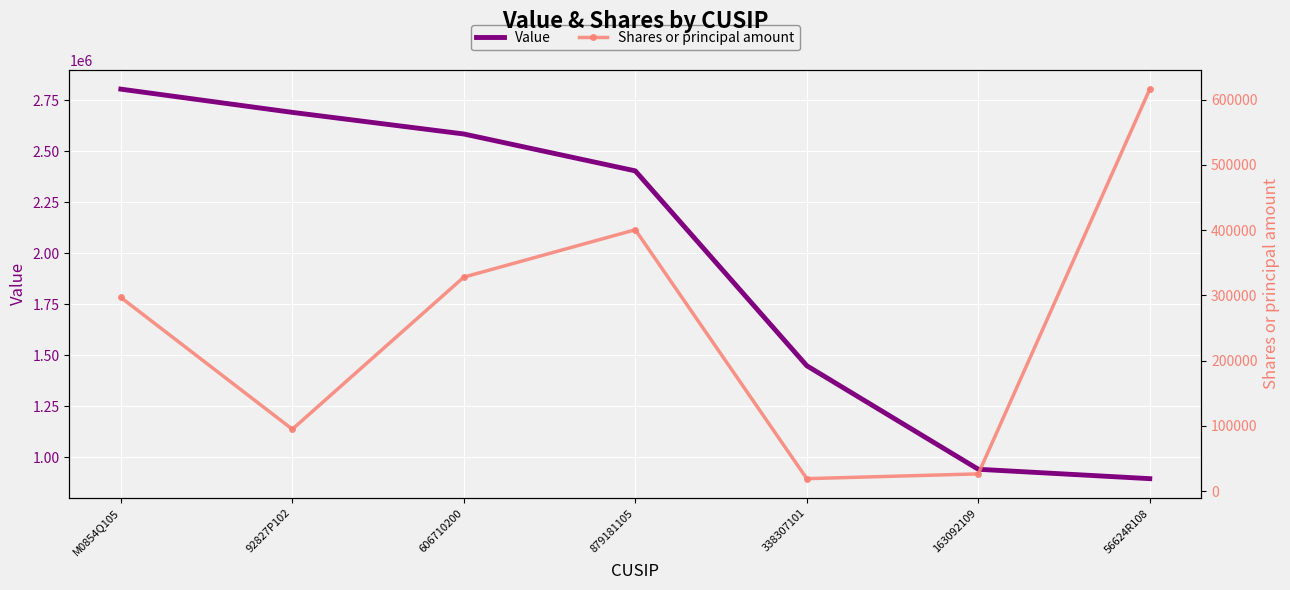

Reading right to left, list all the values displayed in this chart.

Value: 894000	940000	1448000	2404000	2585000	2691000	2805000
Shares or principal amount: 616314	26265	18942	400674	328018	94752	296869